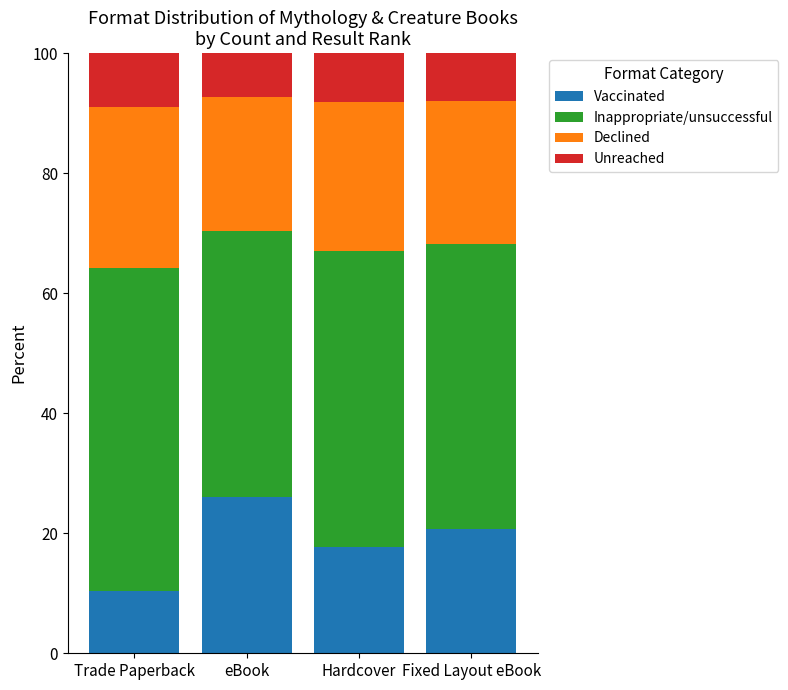

What is the difference between the maximum and minimum values in the Vaccinated series?

15.6